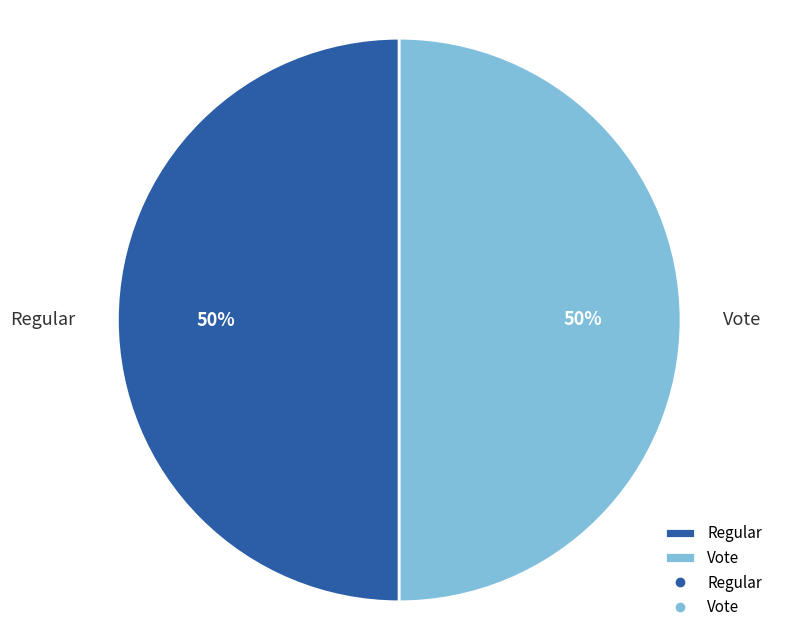

Count the number of slices in the pie.

2